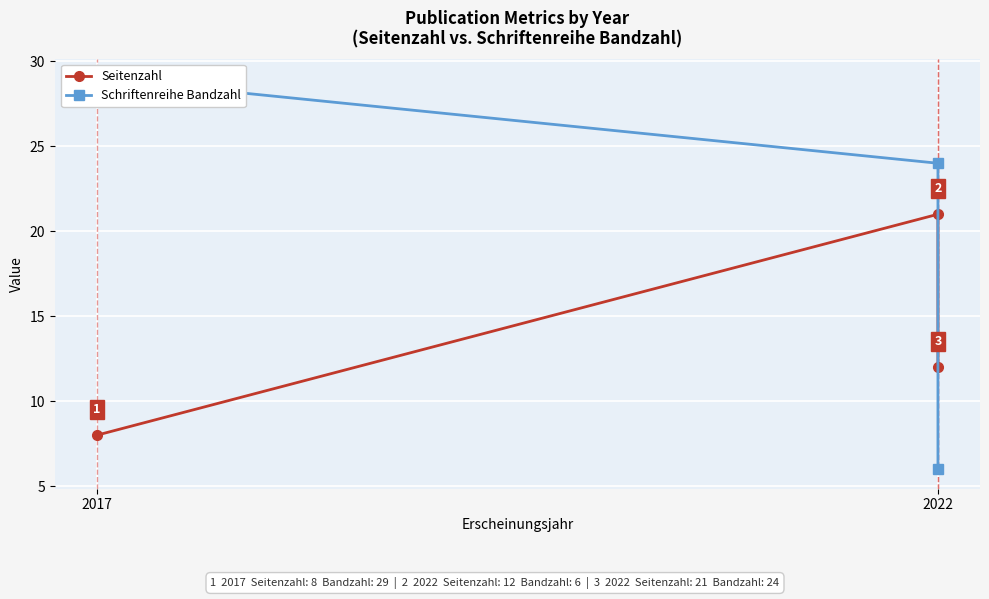

Count the number of categories in the chart.

3